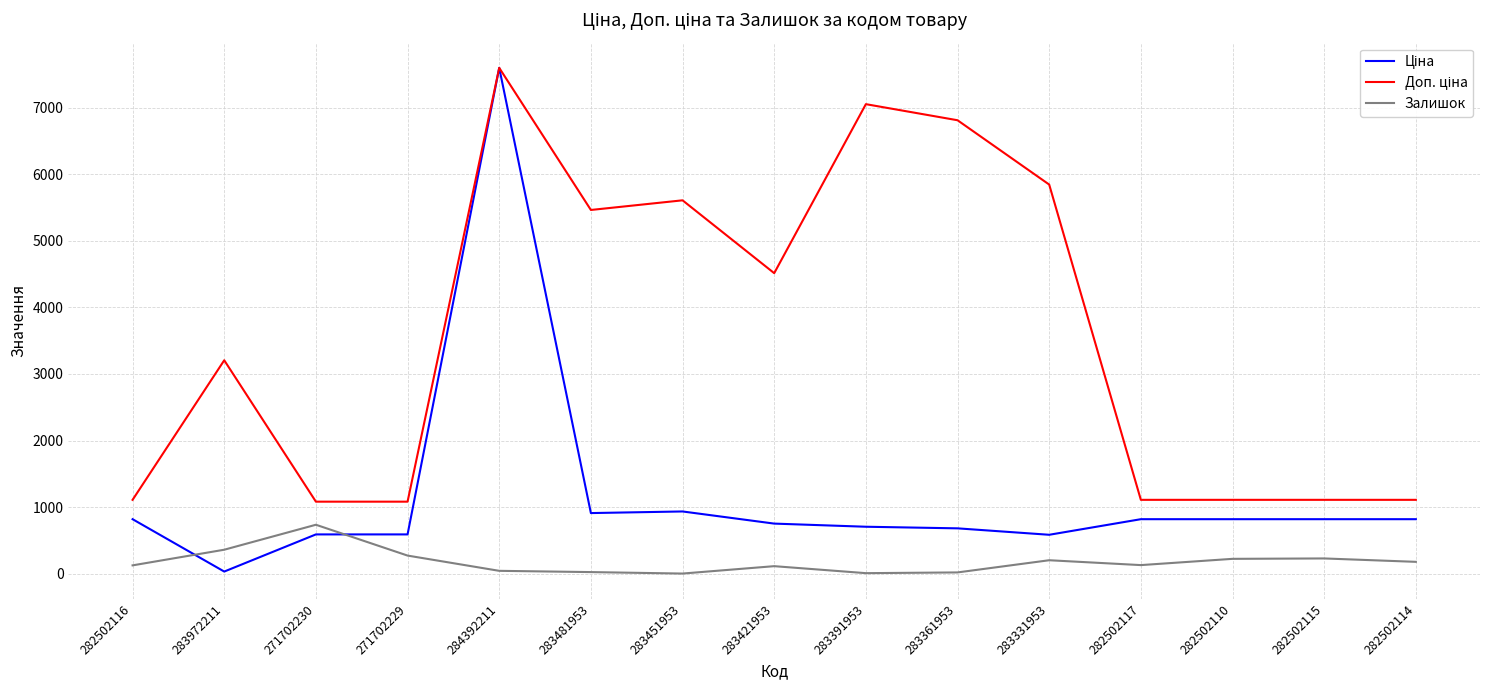

Is this an area chart (filled region under the line)?

No